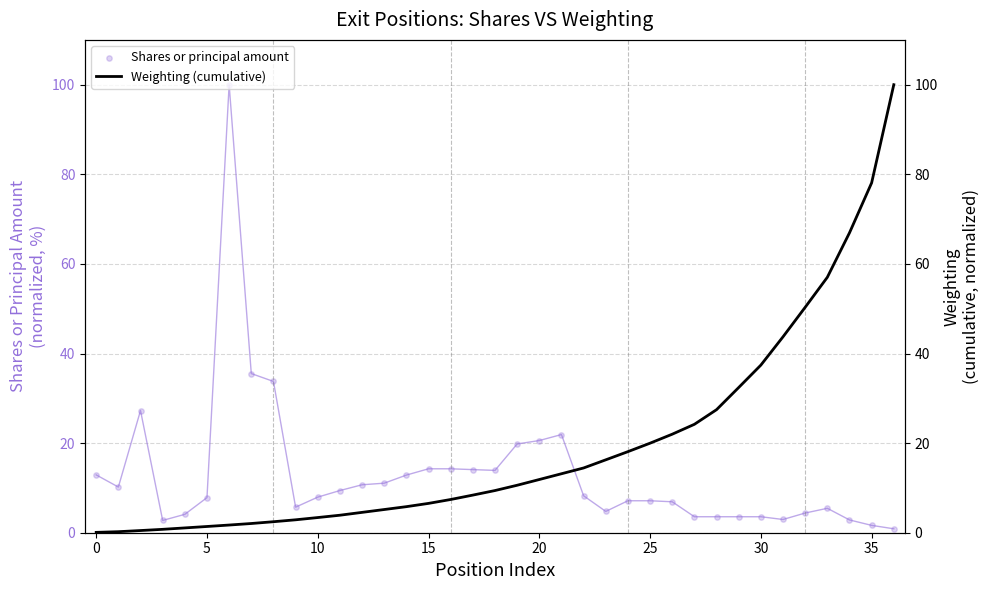

Is the value of Weighting (cumulative) at 0 greater than the value of Shares or principal amount at 10?

No